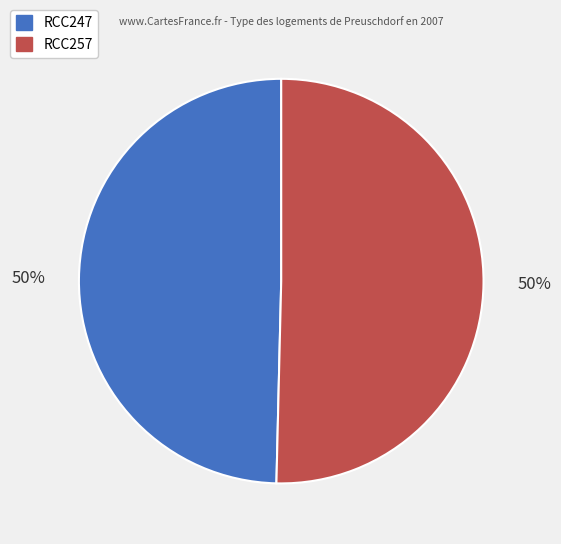

How many segments does this pie chart have?

2